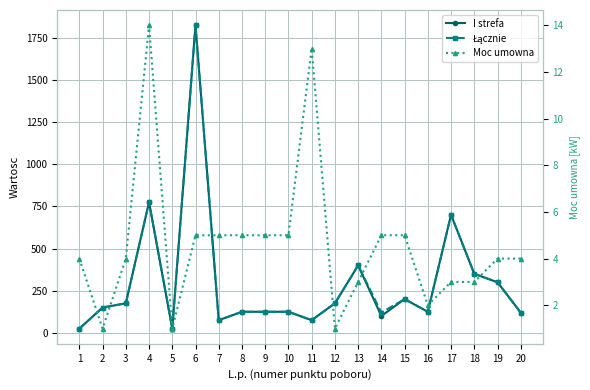

Which label corresponds to the smallest value in the chart?

2